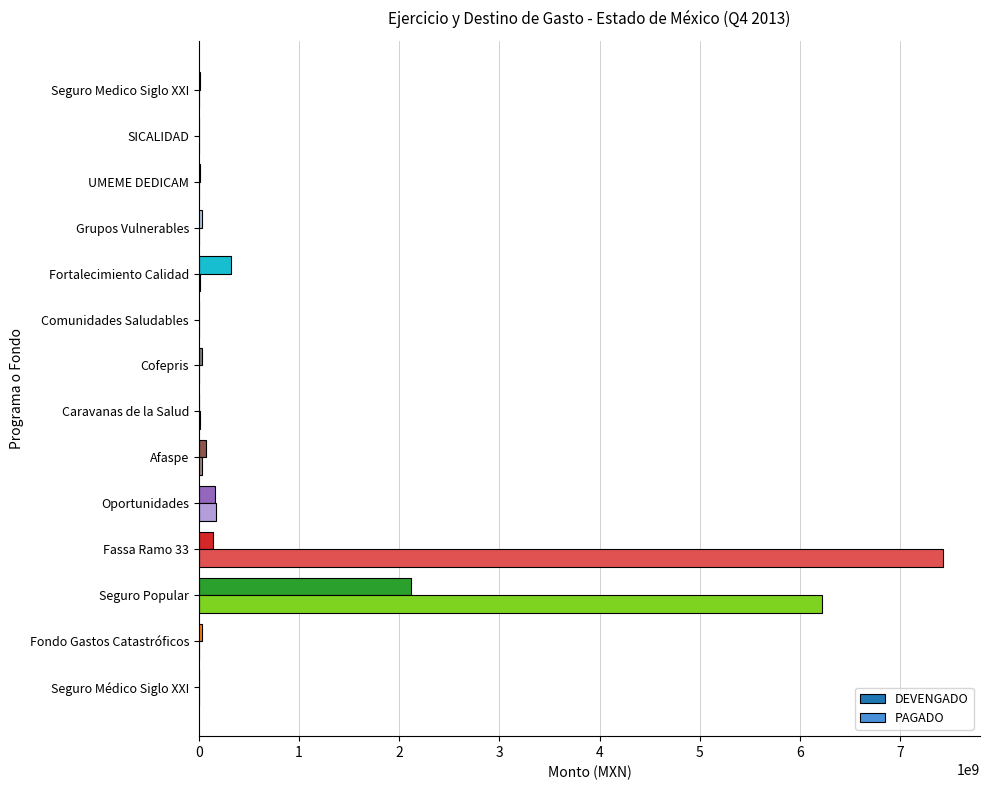

At which category is the sum across all series the highest?

Seguro Popular